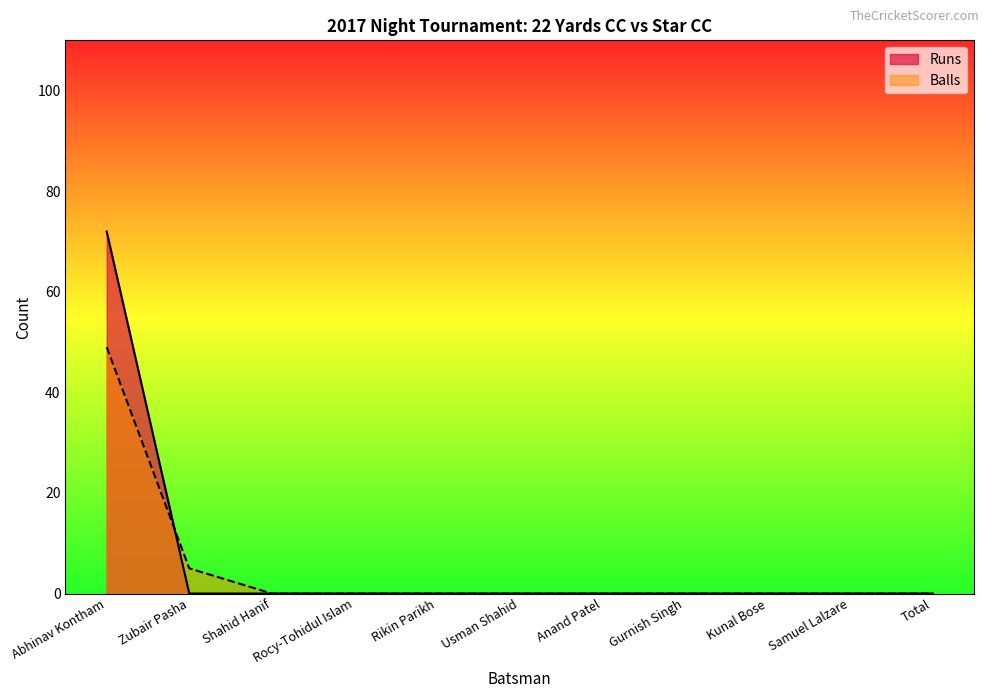

The value of Balls at Samuel Lalzare is 24. True or false?

False